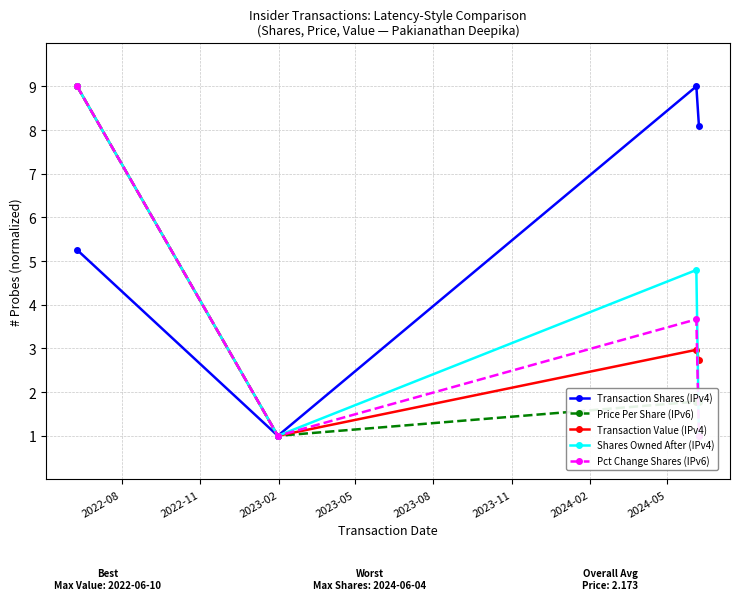

What is the sum of all Transaction Value (IPv4) values?

15.7